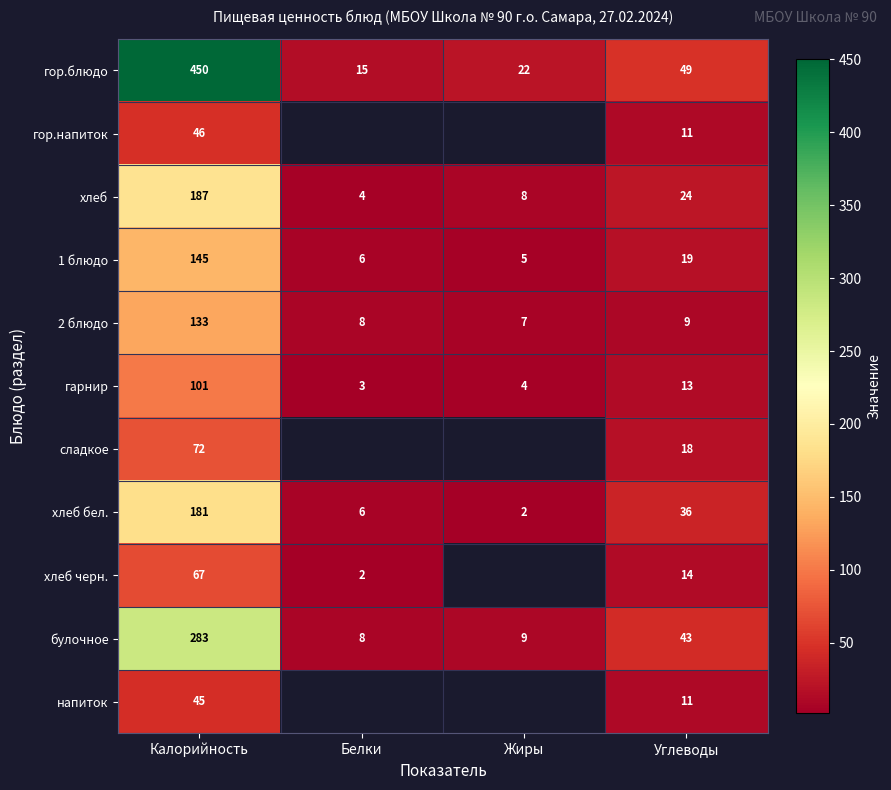

At which category is the sum across all series the highest?

Калорийность